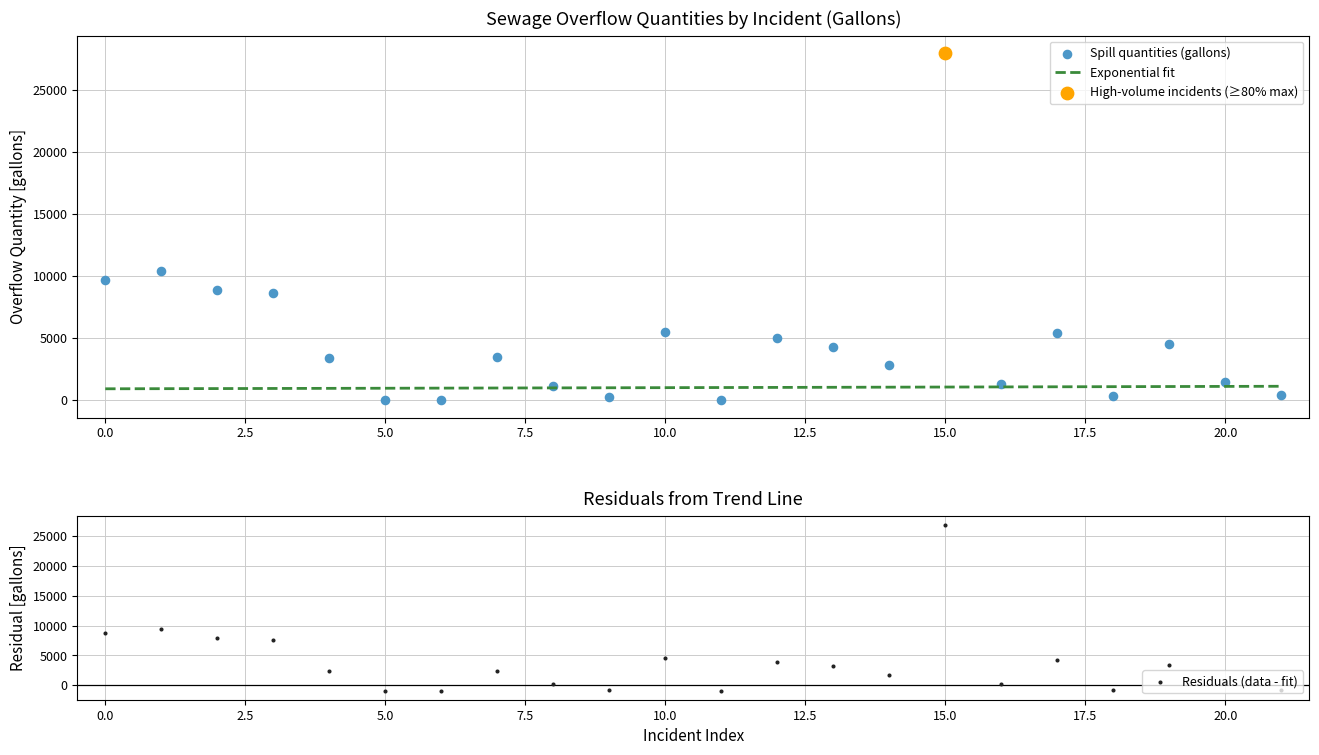

At how many categories does at least one series exceed 13610?

1